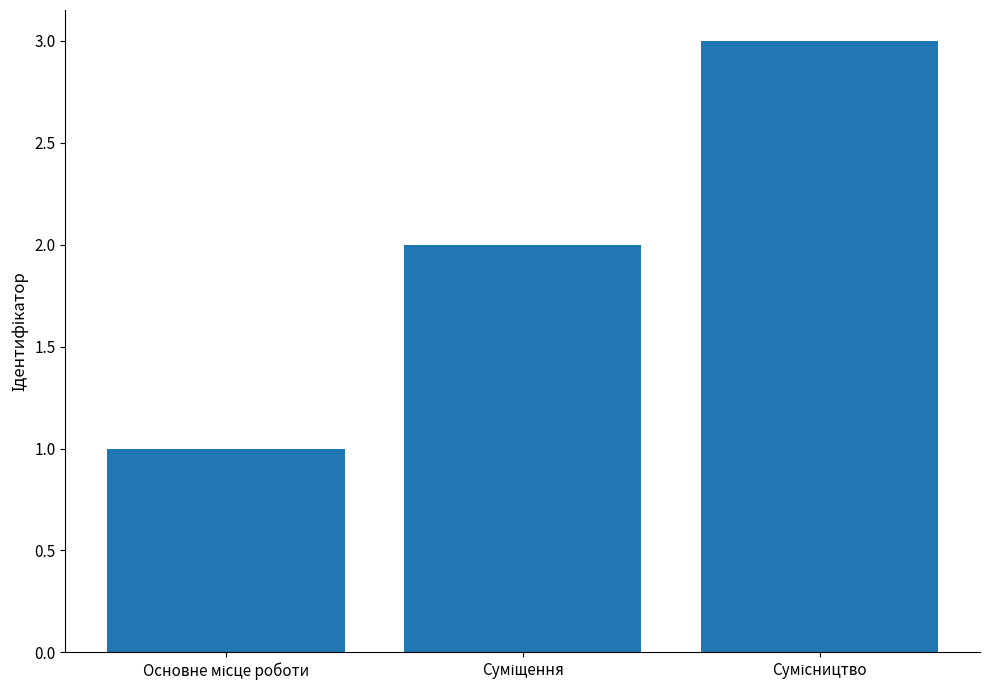

What is the maximum value shown in the chart?

3